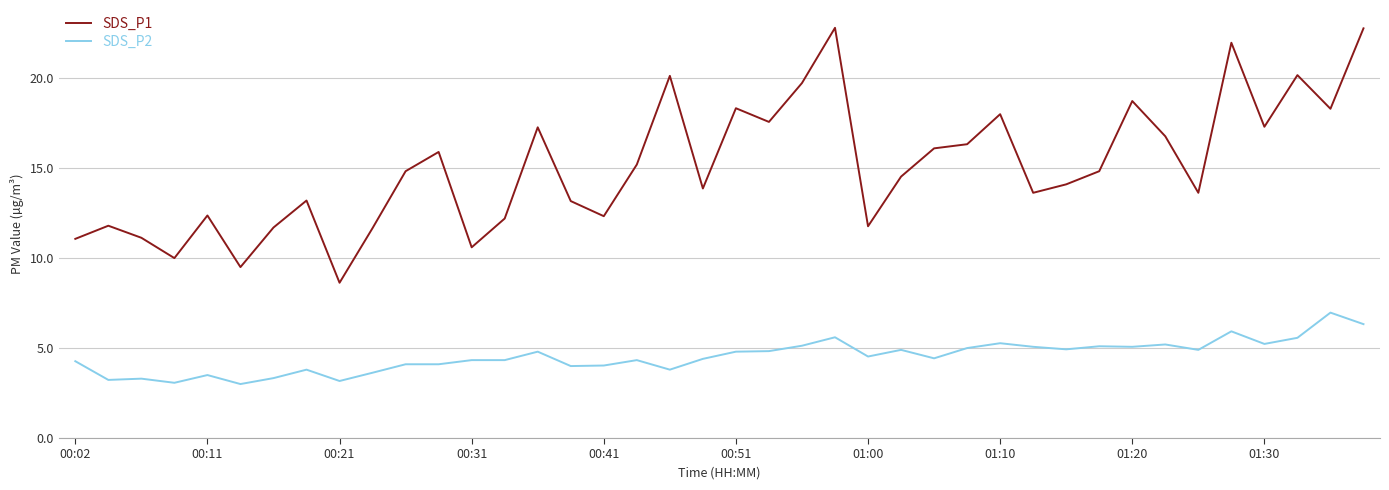

What is the difference between the maximum and minimum values in the SDS_P1 series?

14.2